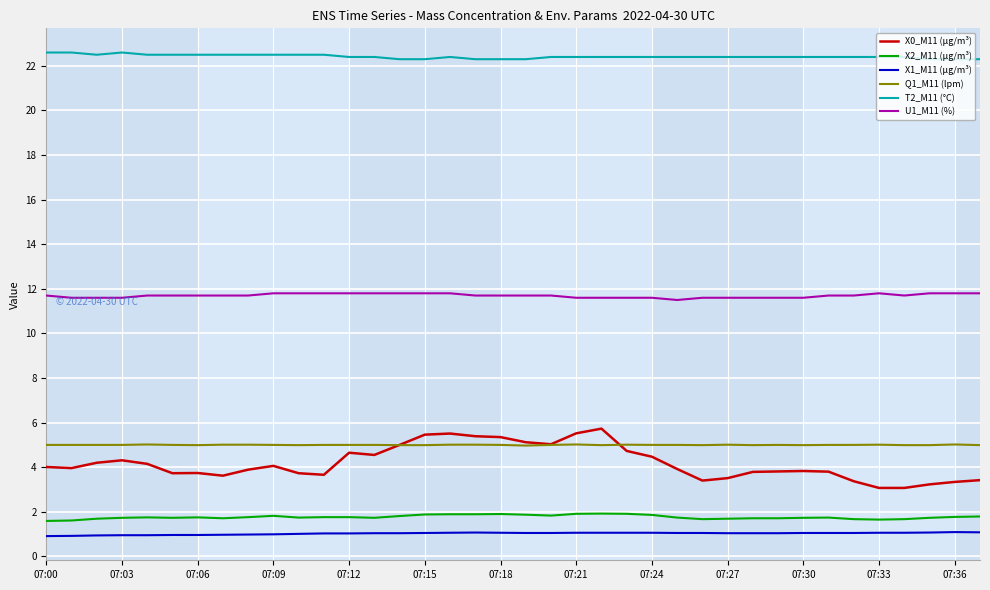

Rank the series by their maximum value, from highest to lowest.

T2_M11 (°C), U1_M11 (%), X0_M11 (μg/m³), Q1_M11 (lpm), X2_M11 (μg/m³), X1_M11 (μg/m³)